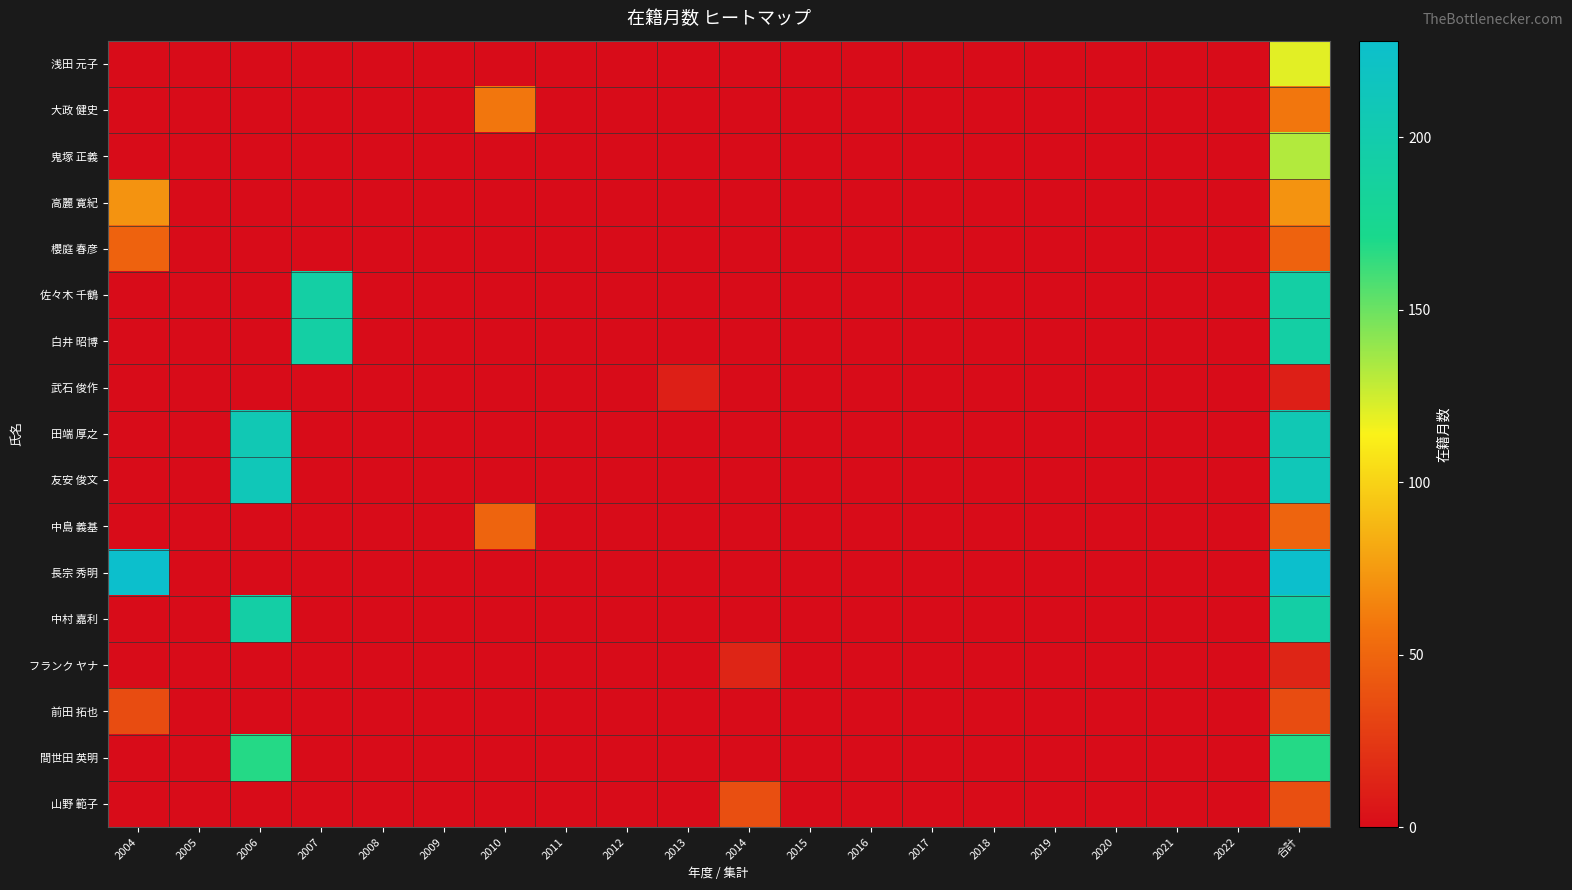

What is the spread (max minus min) of values at 2004?

228